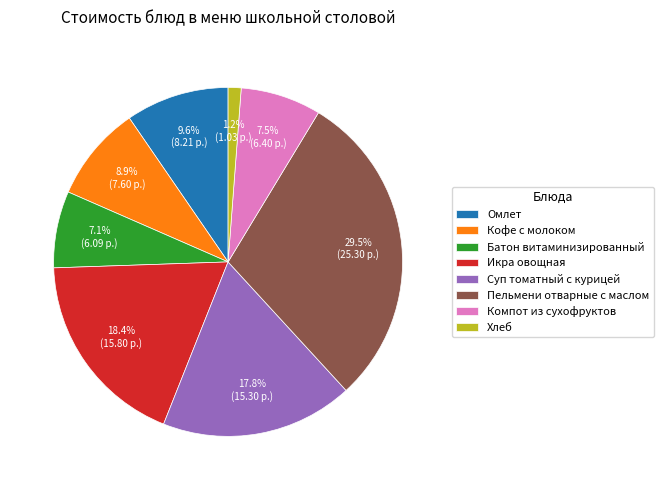

Is it true that Компот из сухофруктов is 21% of the pie?

False